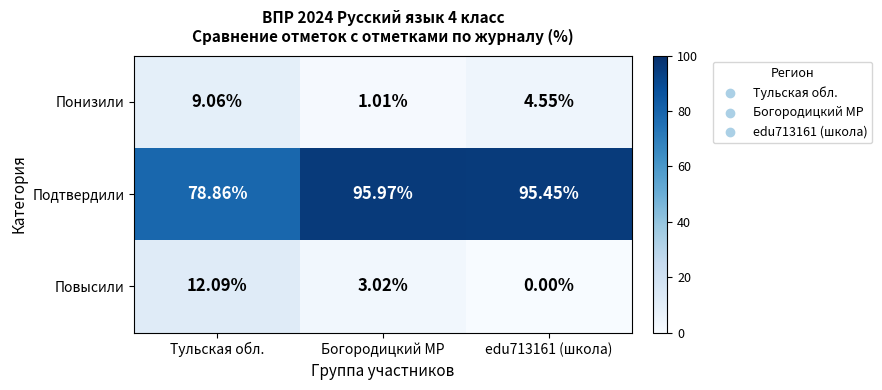

At which category is the sum across all series the highest?

Тульская обл.